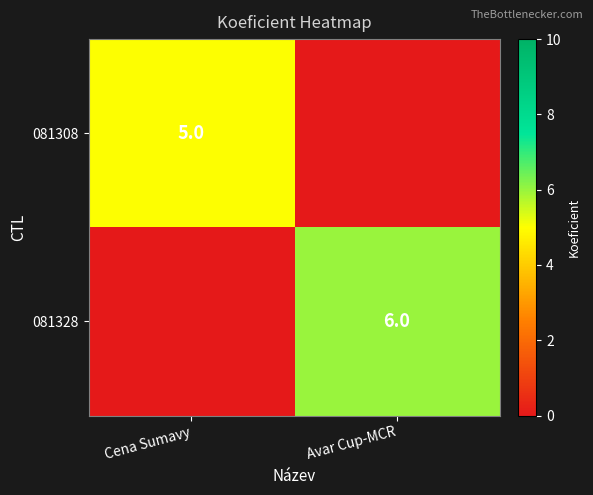

The value of 081328 at Avar Cup-MCR is 9. True or false?

False